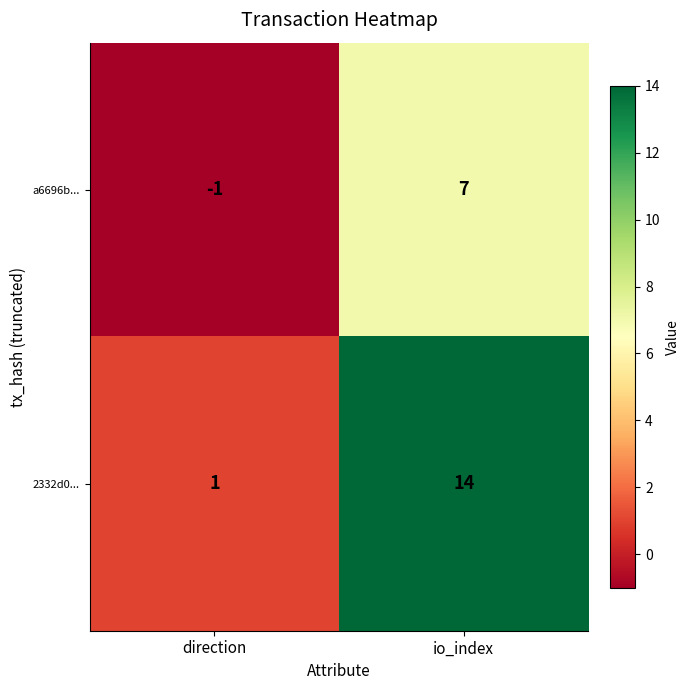

Is it true that a6696b... equals 3 at io_index?

False